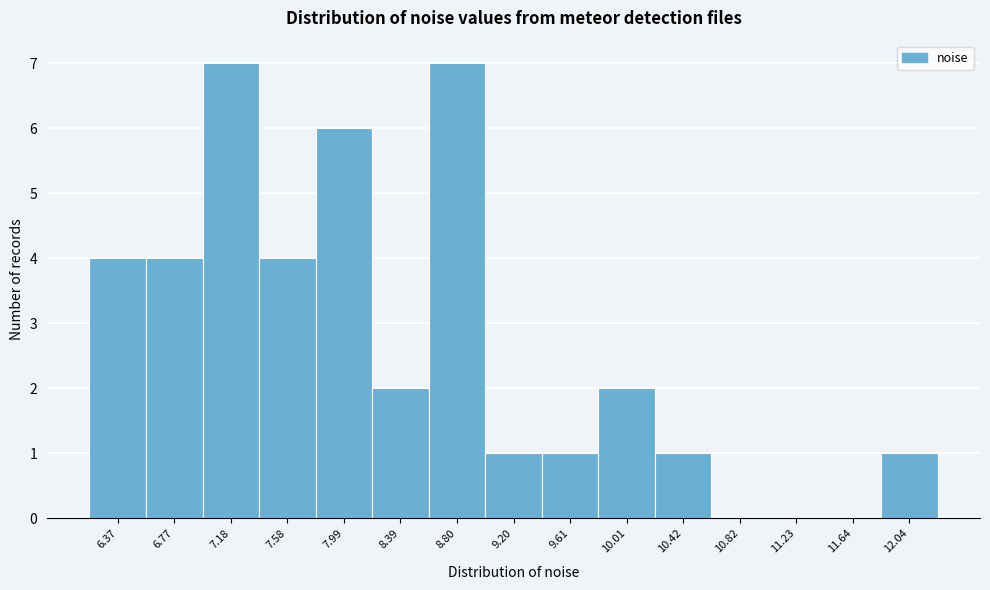

Reading left to right, list all the values displayed in this chart.

6.37=4	6.77=4	7.18=7	7.58=4	7.99=6	8.39=2	8.80=7	9.20=1	9.61=1	10.01=2	10.42=1	10.82=0	11.23=0	11.64=0	12.04=1